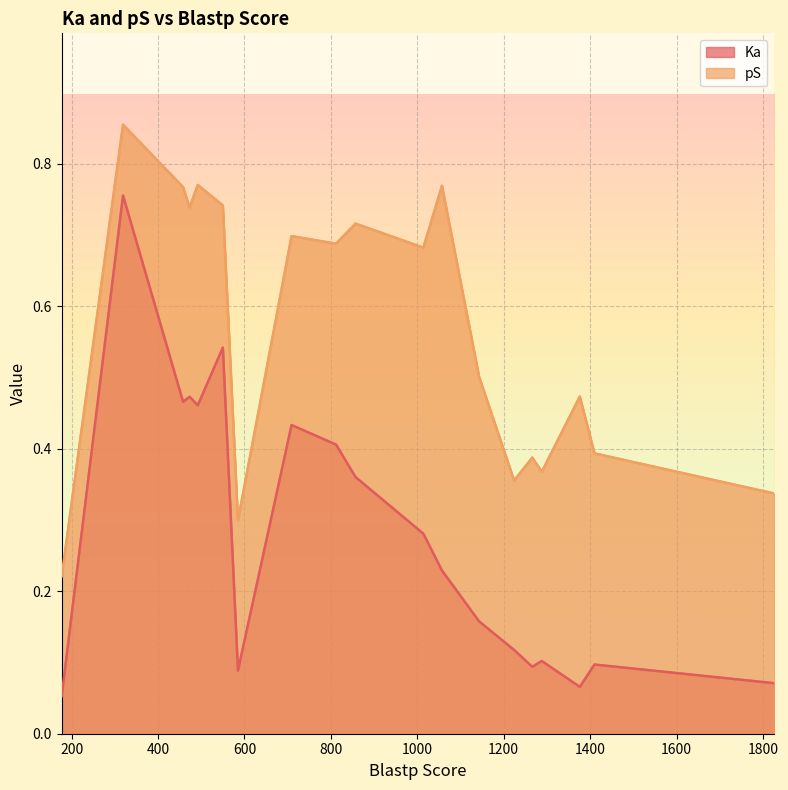

Where is pS nearest to the value 0?

177